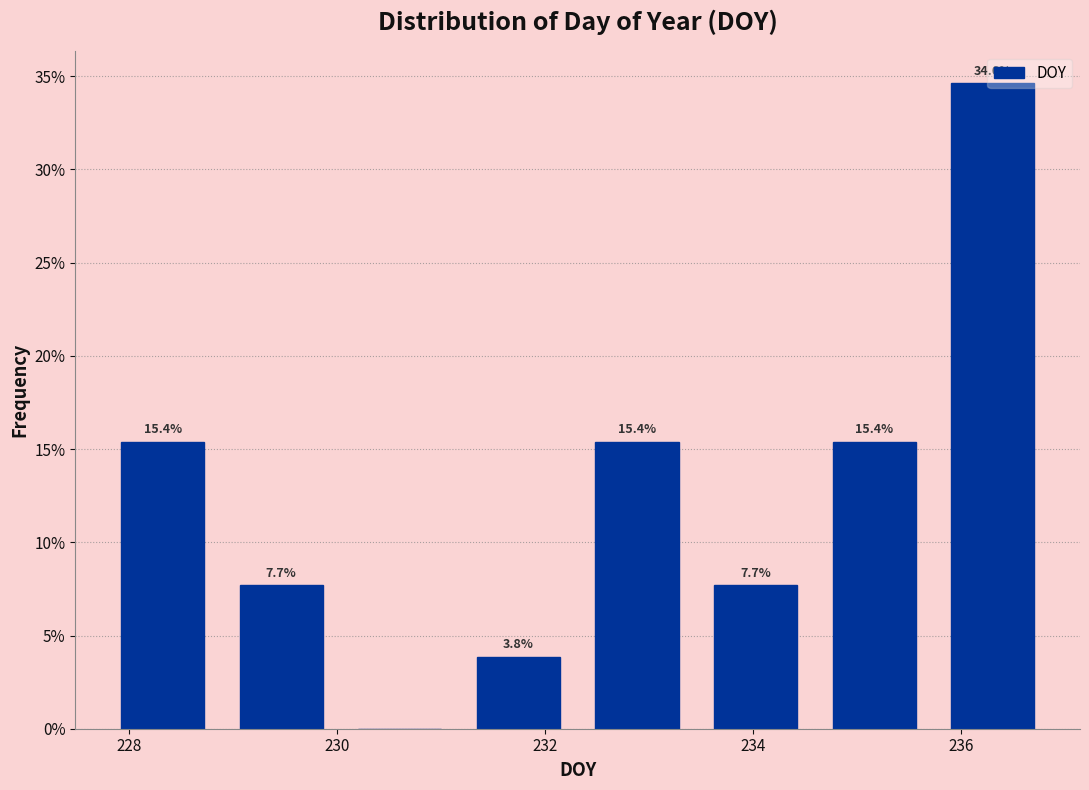

Over which range of the x-axis is the bar tallest?

235.8 to 236.8